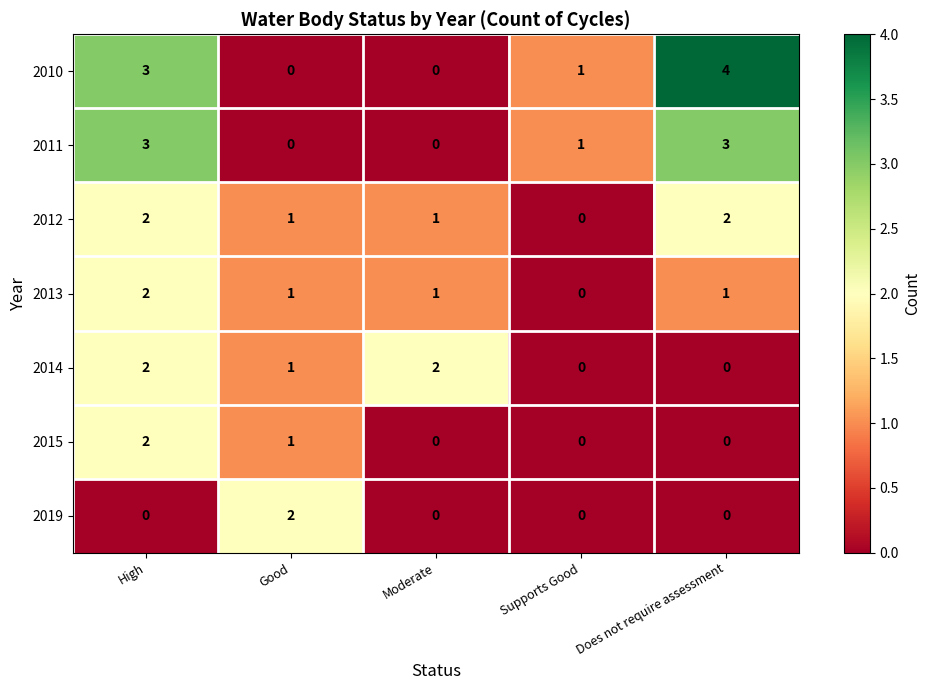

What is the sum of all 2011 values?

7